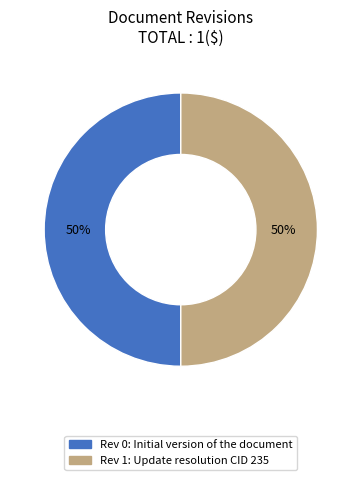

Count the number of slices in the pie.

2